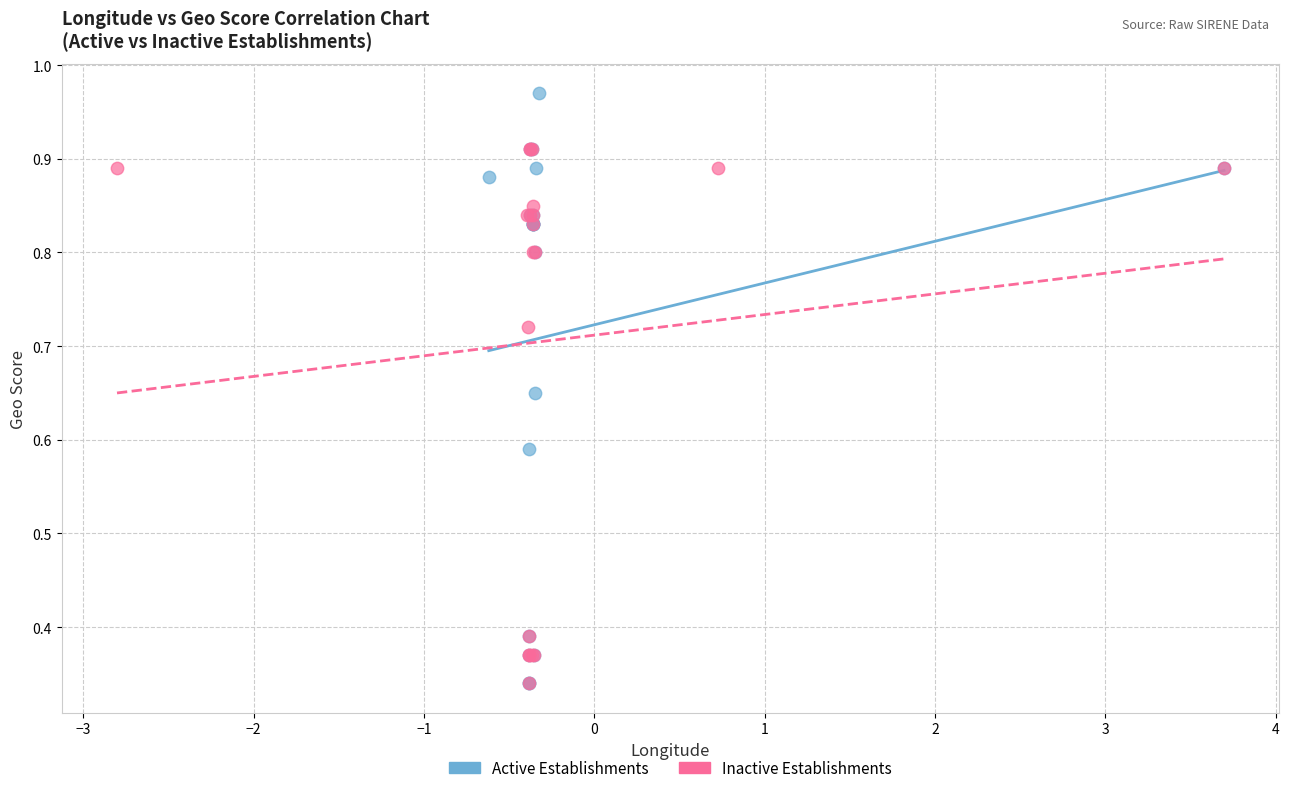

Which series reaches the maximum Y coordinate?

Active Establishments